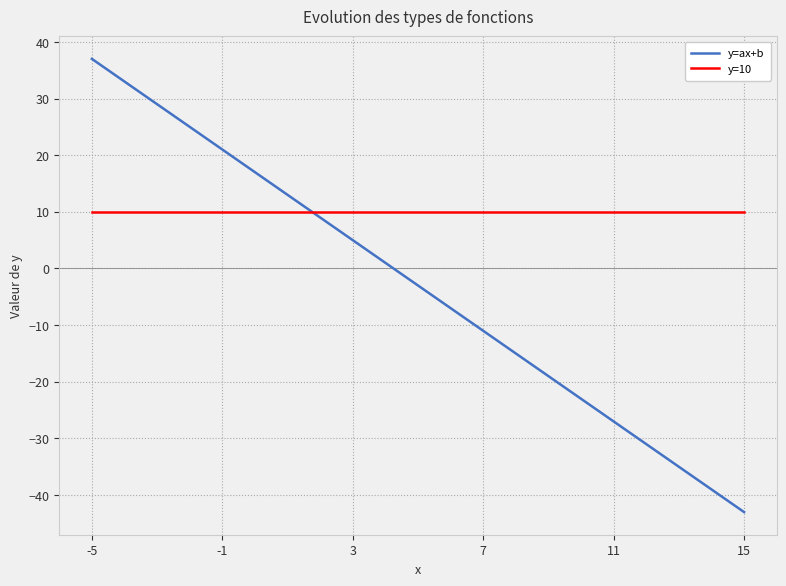

Rank the series by their maximum value, from lowest to highest.

y=10, y=ax+b